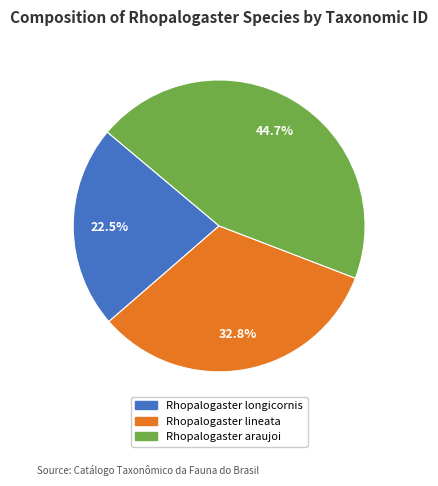

How many segments does this pie chart have?

3